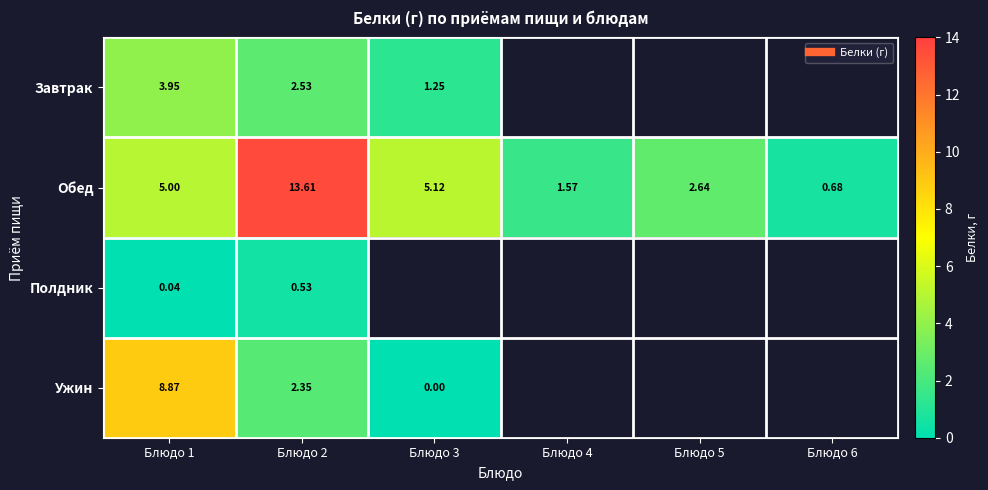

Between Блюдо 3 and Блюдо 4, which series saw the biggest shift?

Обед